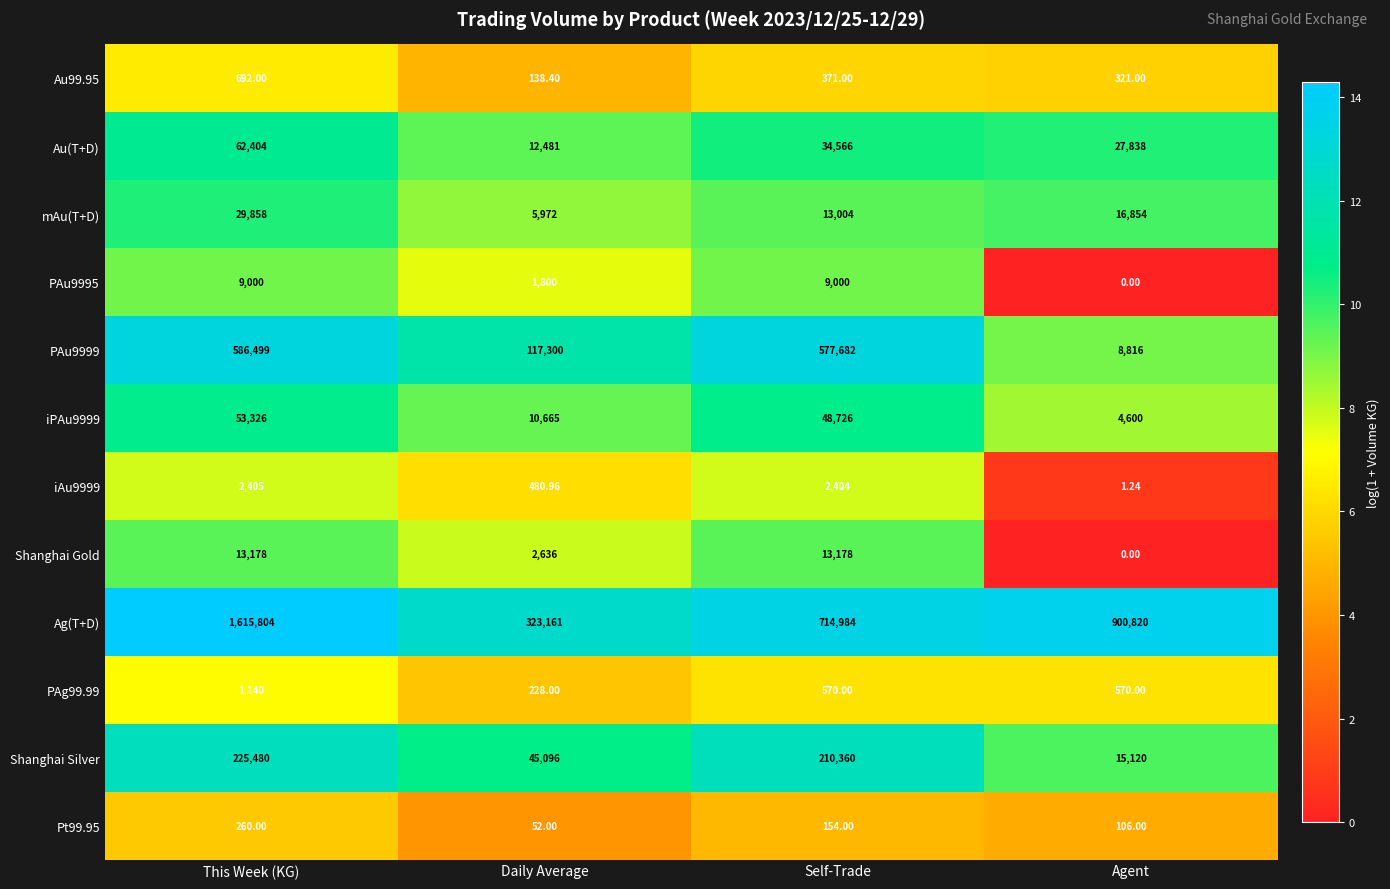

What is the greatest value displayed?

1615804.0